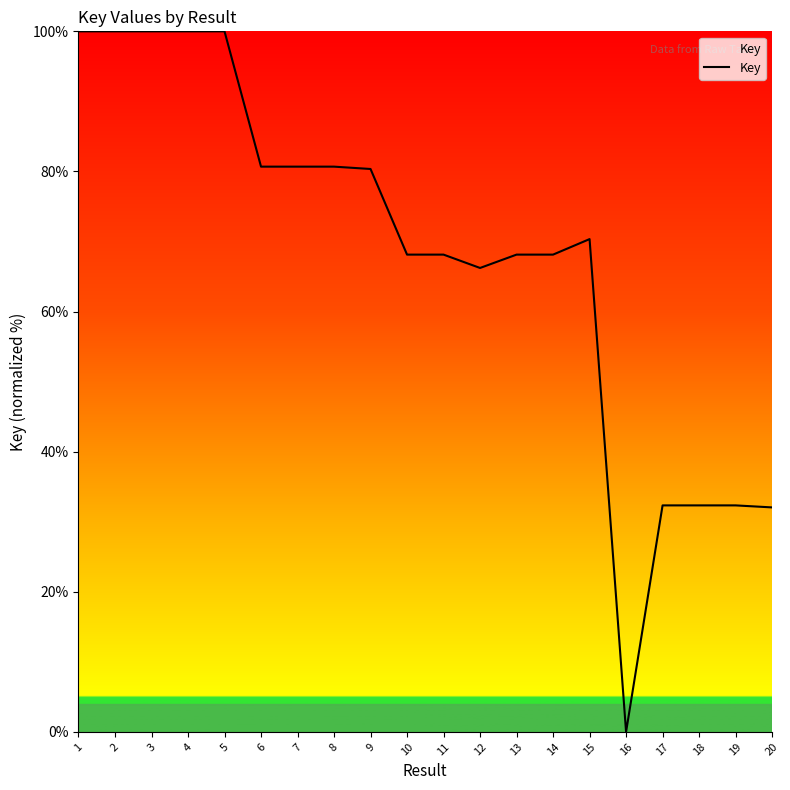

What is the change in value from 12 to 18?

-33.9